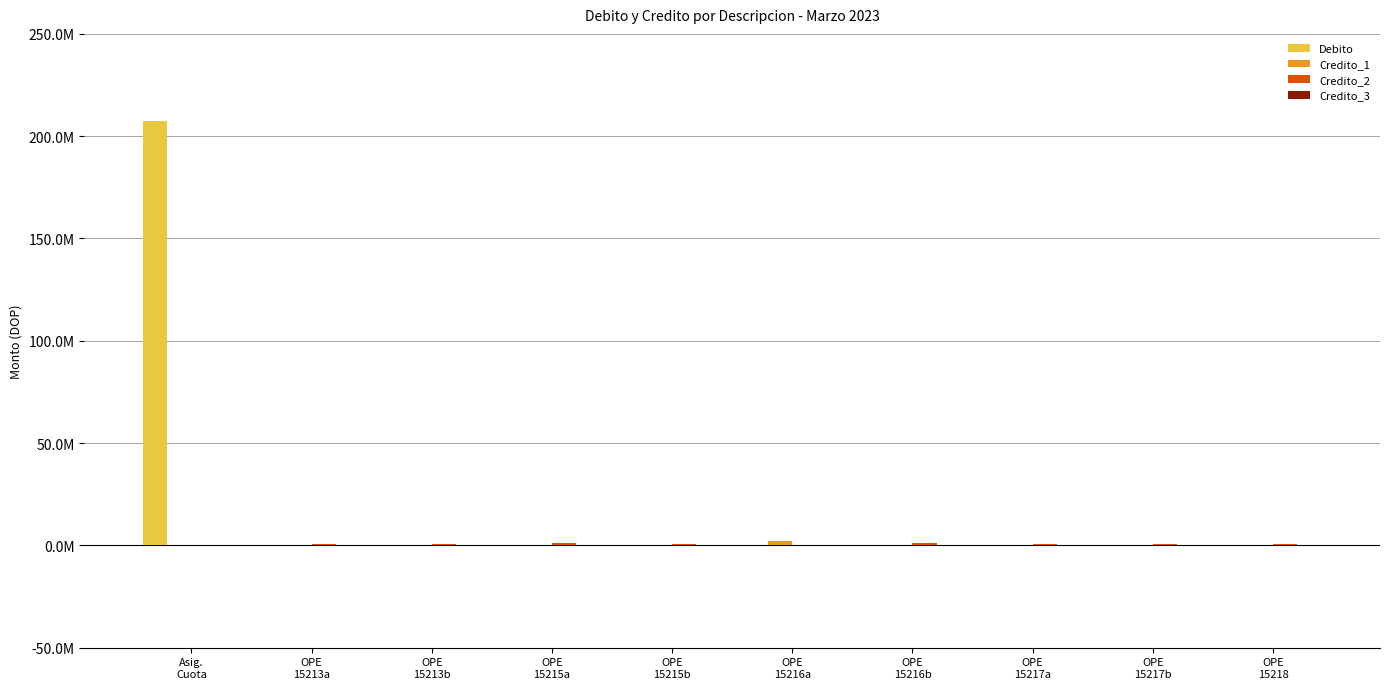

Reading left to right, list all the values displayed in this chart.

Debito: 207503129.9	0.0	0.0	0.0	0.0	0.0	0.0	0.0	0.0	0.0
Credito_1: 0.0	42951.5	43903.0	78835.1	40233.1	2059908.7	353054.2	251973.1	193617.1	218932.5
Credito_2: 0.0	716343.9	758542.2	1343519.8	685425.0	0.0	1085437.6	734178.7	573955.0	649442.6
Credito_3: 0.0	0.0	0.0	0.0	0.0	0.0	0.0	0.0	0.0	0.0